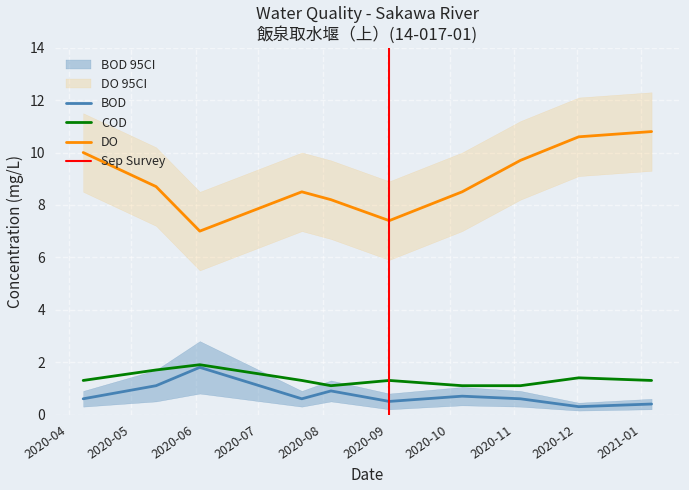

True or false: DO and BOD intersect in this chart.

False